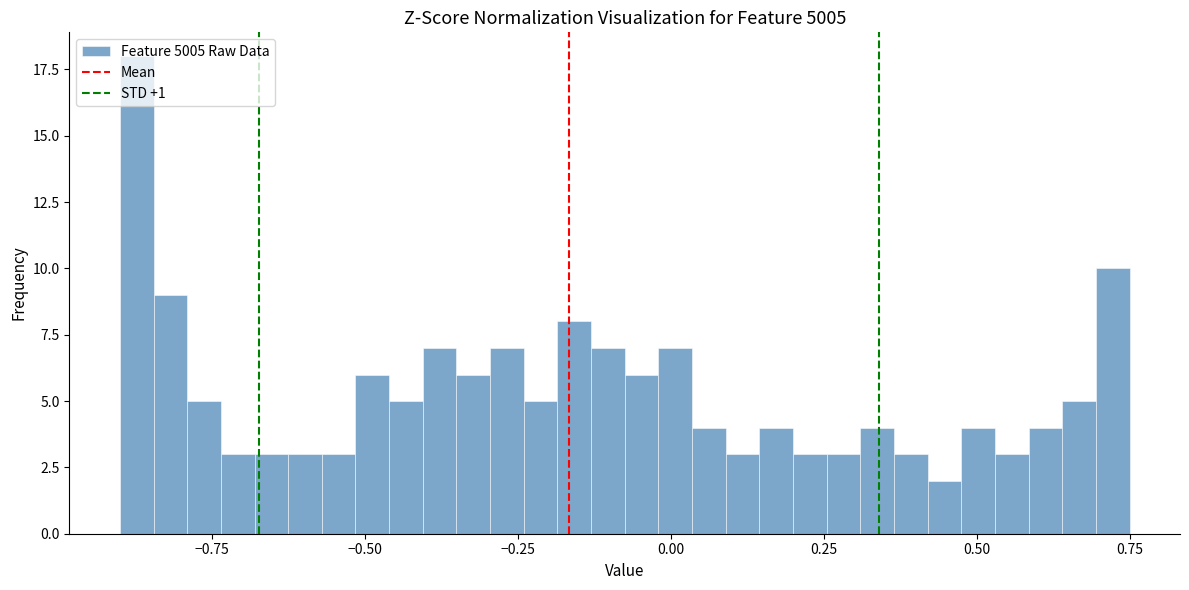

Around what value on the x-axis is the tallest bar? Give the approximate position of its centre, as read against the axis.

-0.85